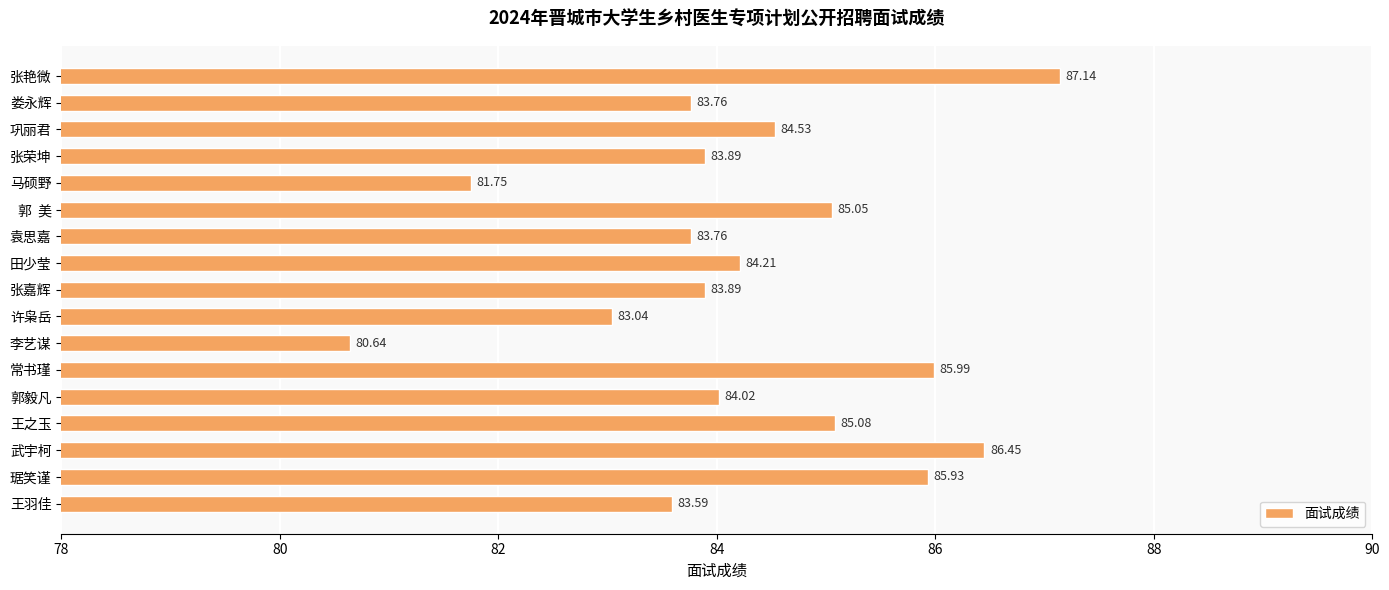

What is the minimum value shown in the chart?

80.6